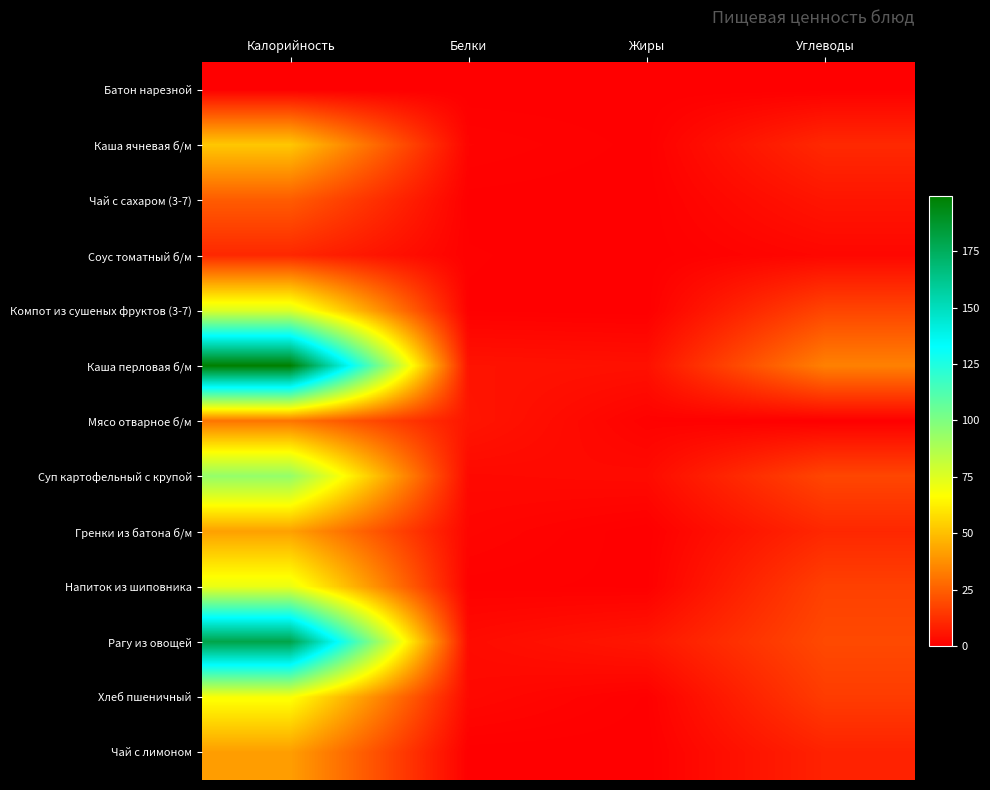

Between Калорийность and Белки, which series saw the biggest shift?

Каша перловая б/м